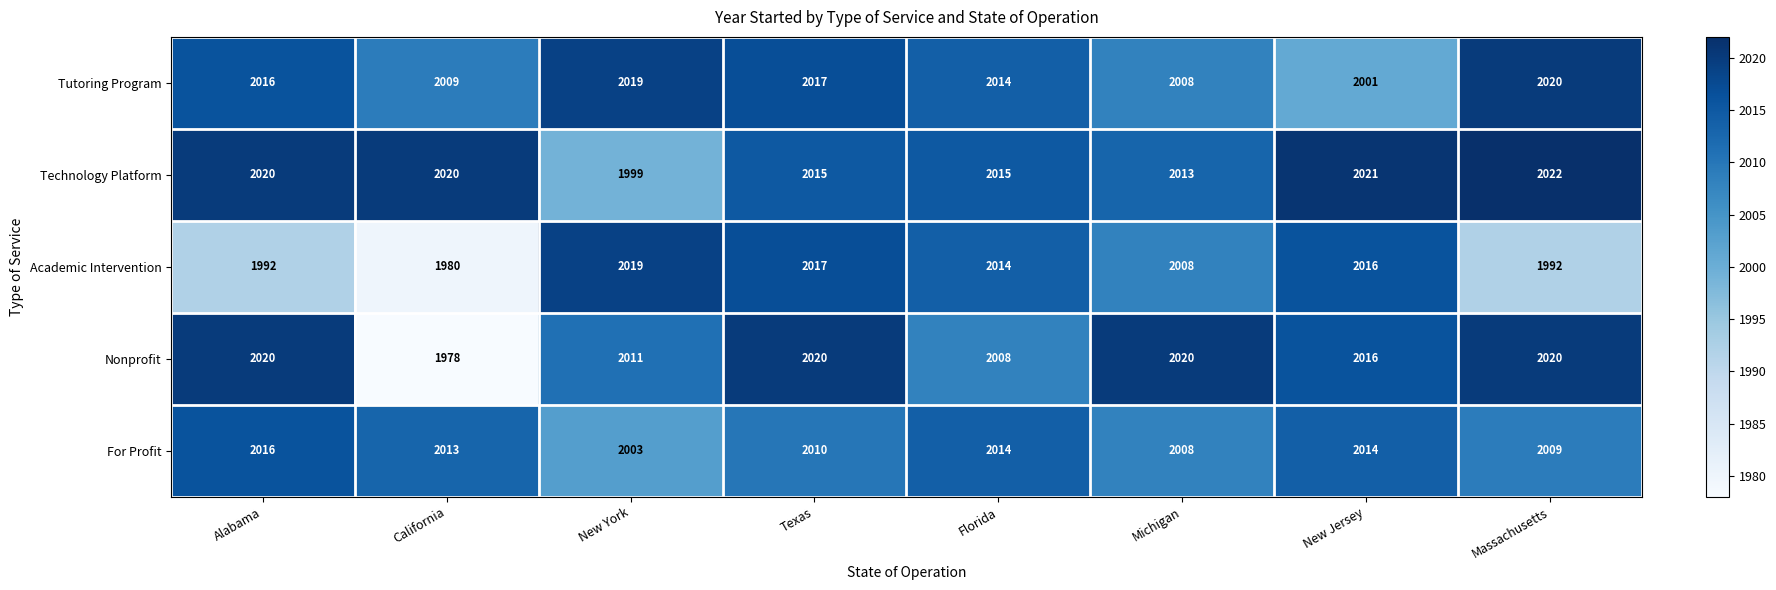

What is the average value of the Academic Intervention series?

2005